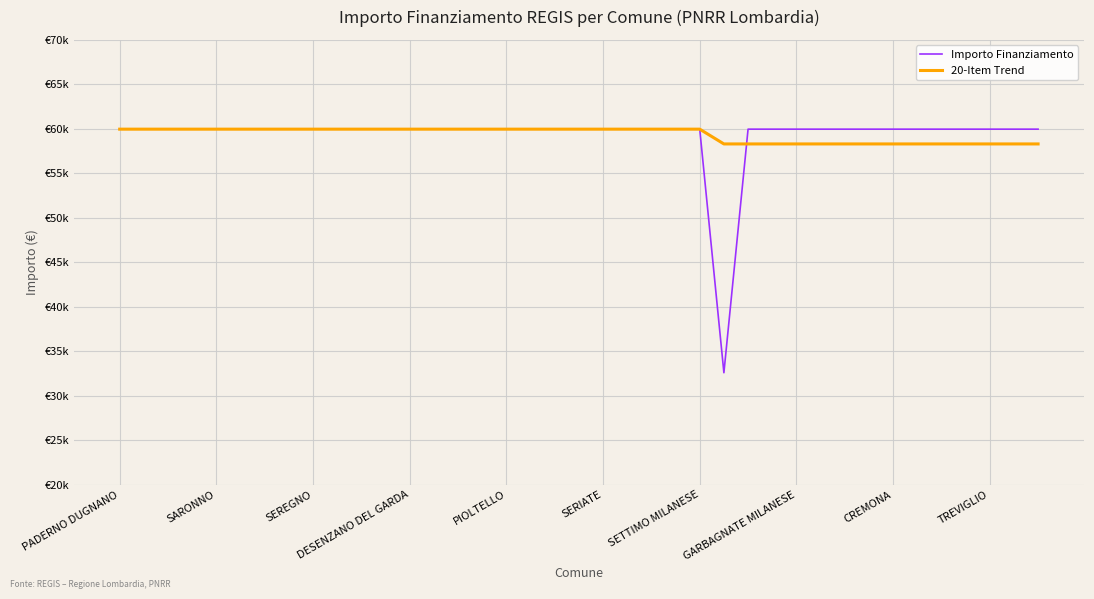

Which series has the largest range (max minus min)?

Importo Finanziamento